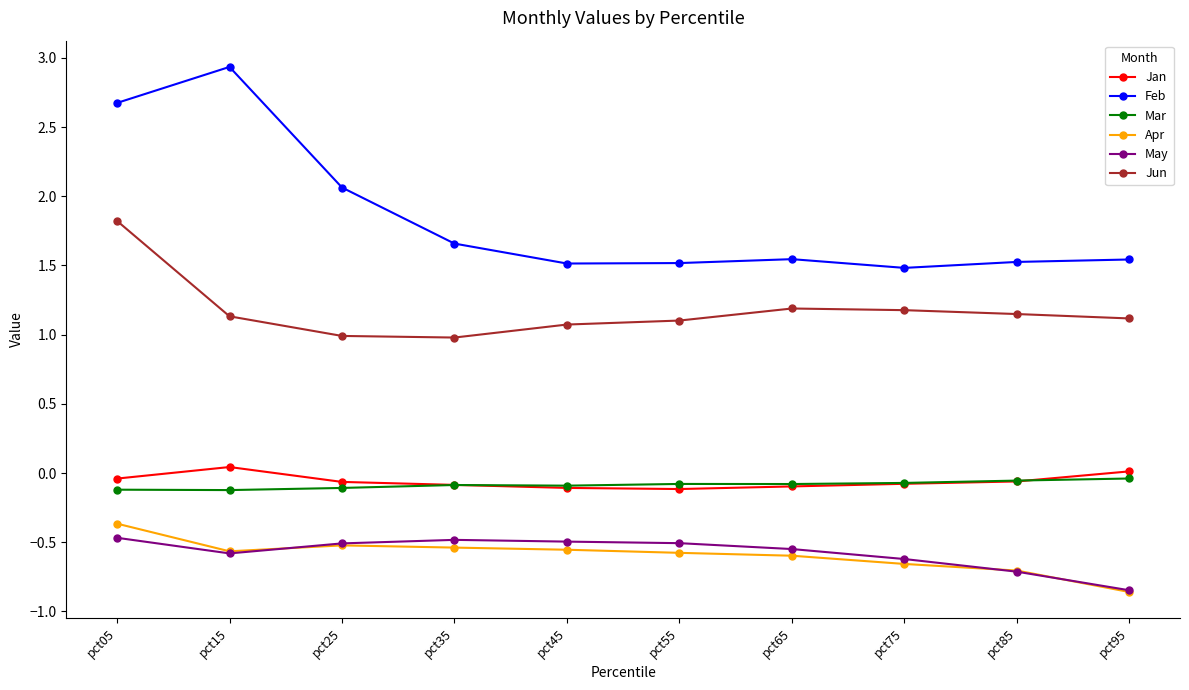

What is the value of the Apr point at the 1st from the left?

-0.4